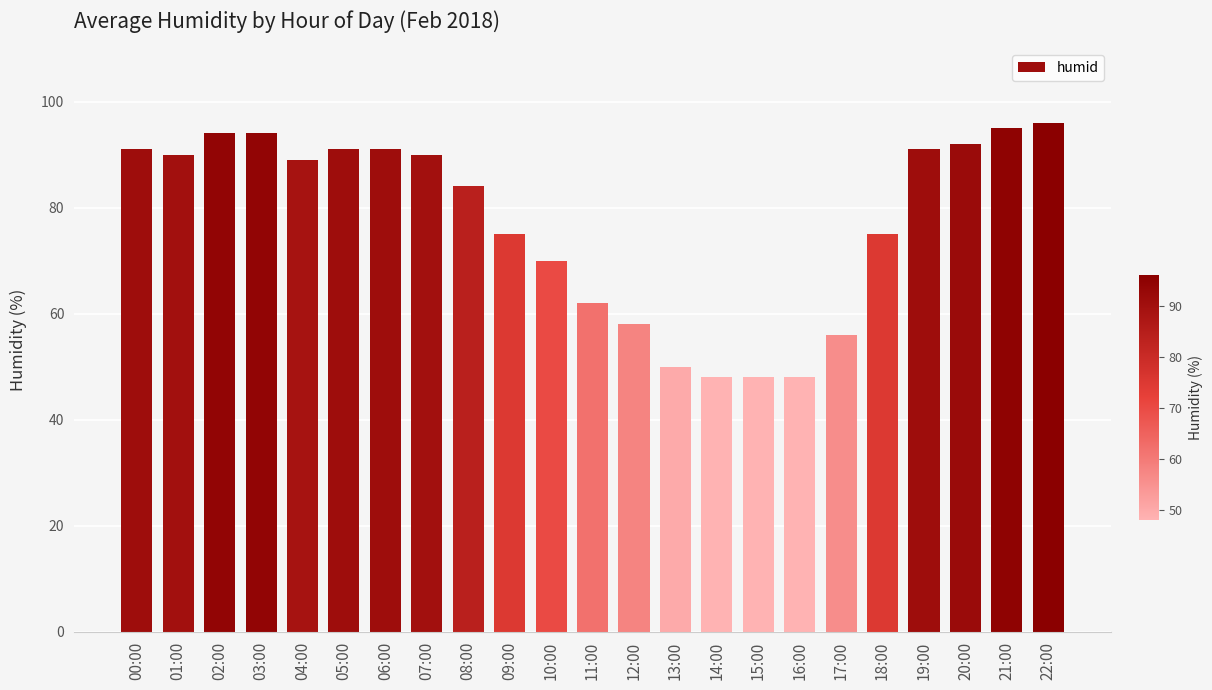

Reading left to right, list all the values displayed in this chart.

91	90	94	94	89	91	91	90	84	75	70	62	58	50	48	48	48	56	75	91	92	95	96